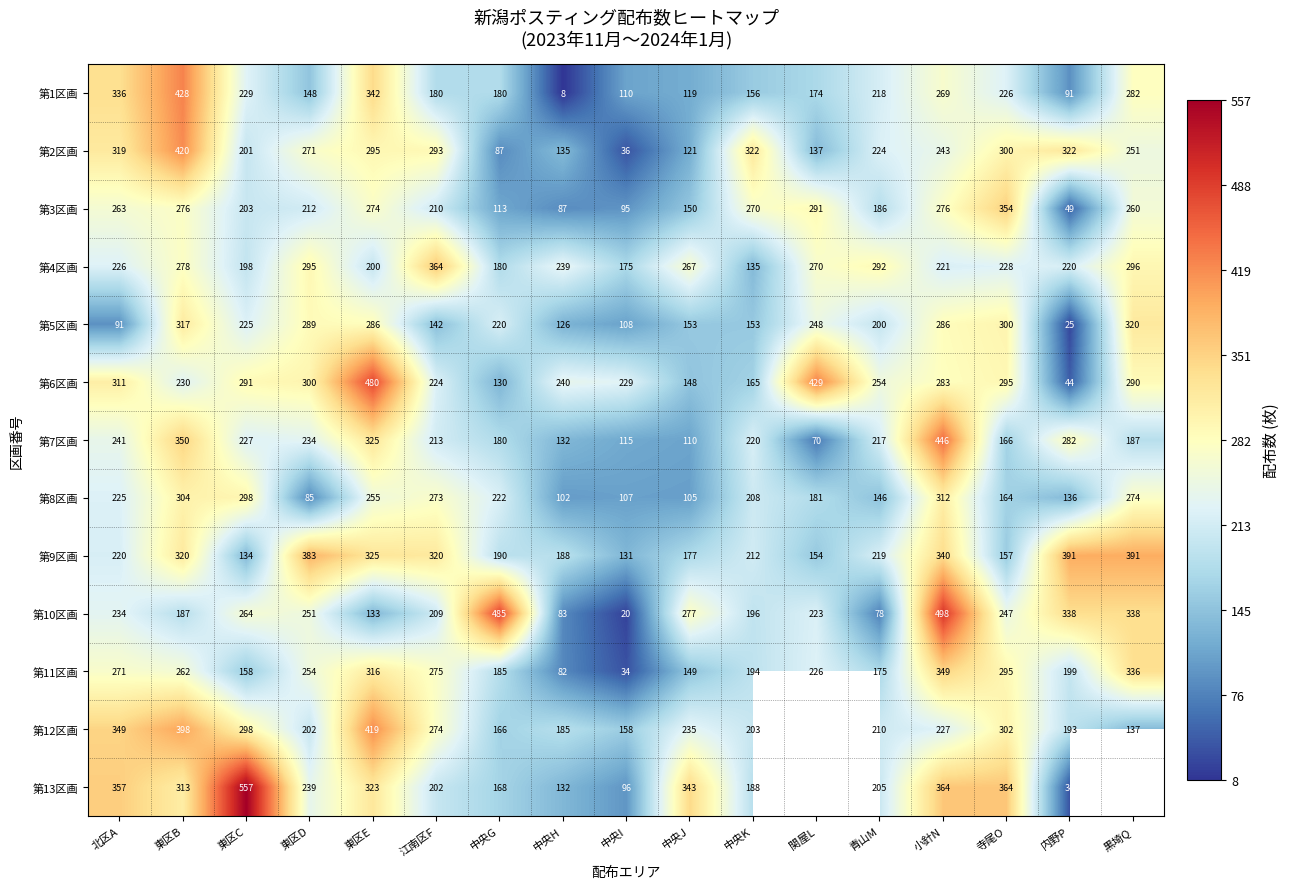

At 東区D, list the series in order from smallest to largest.

第8区画, 第1区画, 第12区画, 第3区画, 第7区画, 第13区画, 第10区画, 第11区画, 第2区画, 第5区画, 第4区画, 第6区画, 第9区画